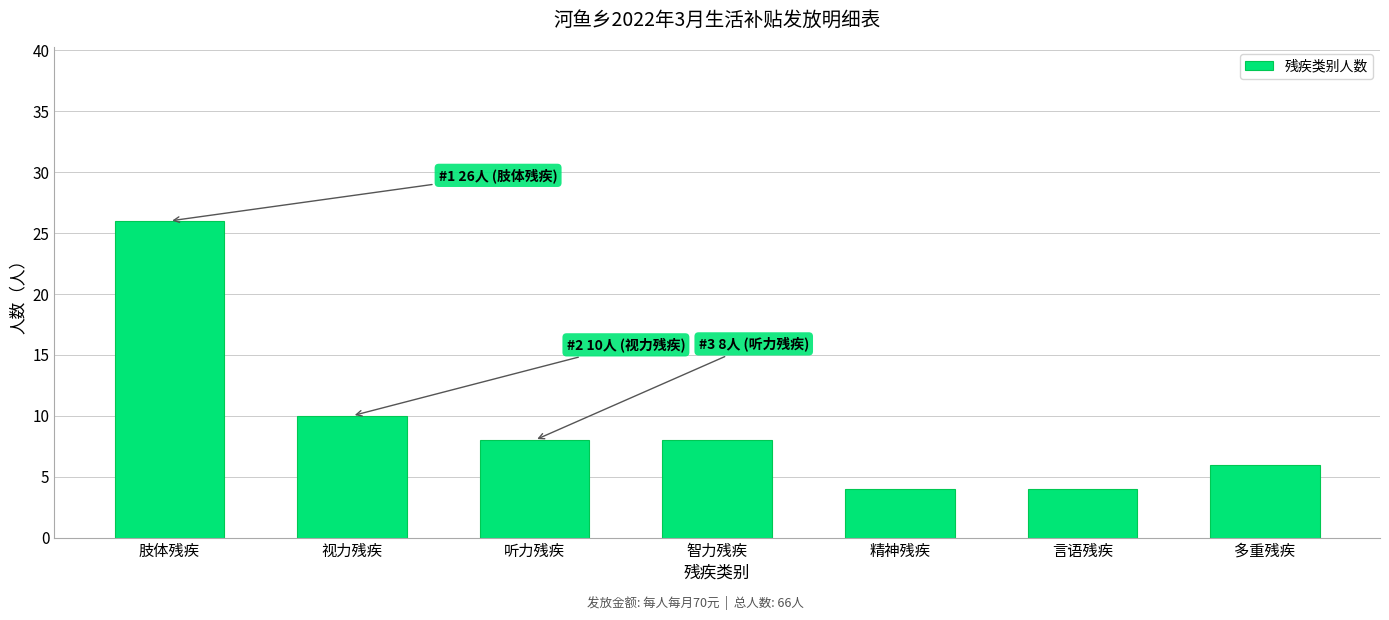

Reading left to right, extract all data points from this chart.

26	10	8	8	4	4	6